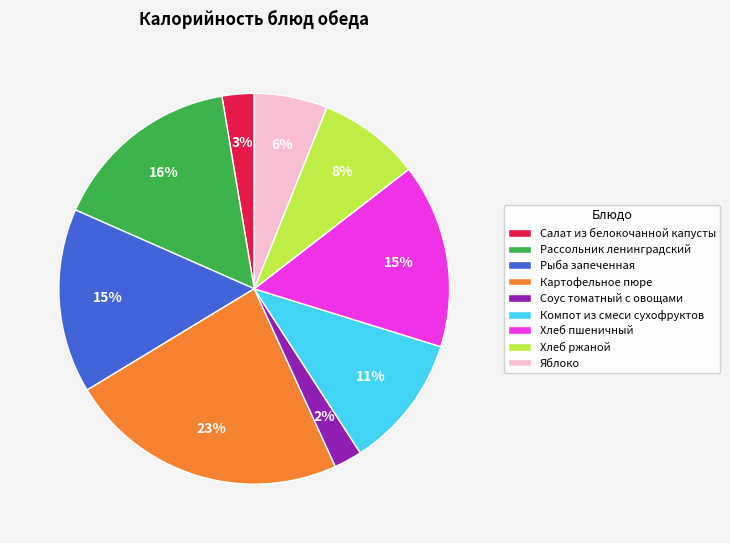

True or false: Соус томатный с овощами accounts for 2% of the total.

True